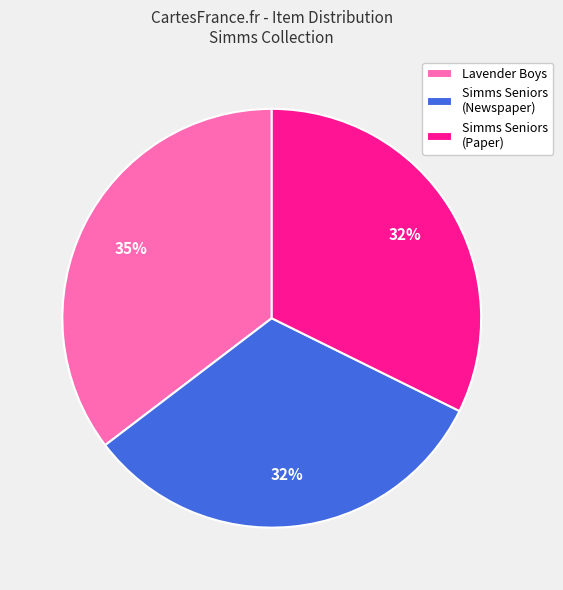

To the nearest percent, what is the average slice percentage?

33%